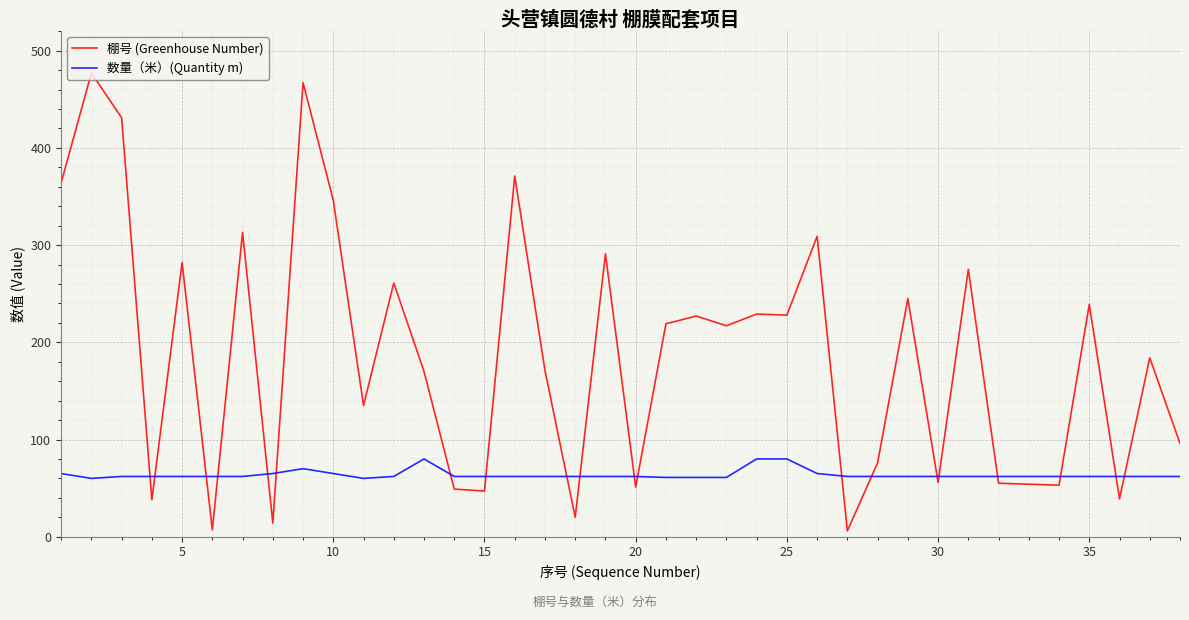

Which series has the largest range (max minus min)?

棚号 (Greenhouse Number)